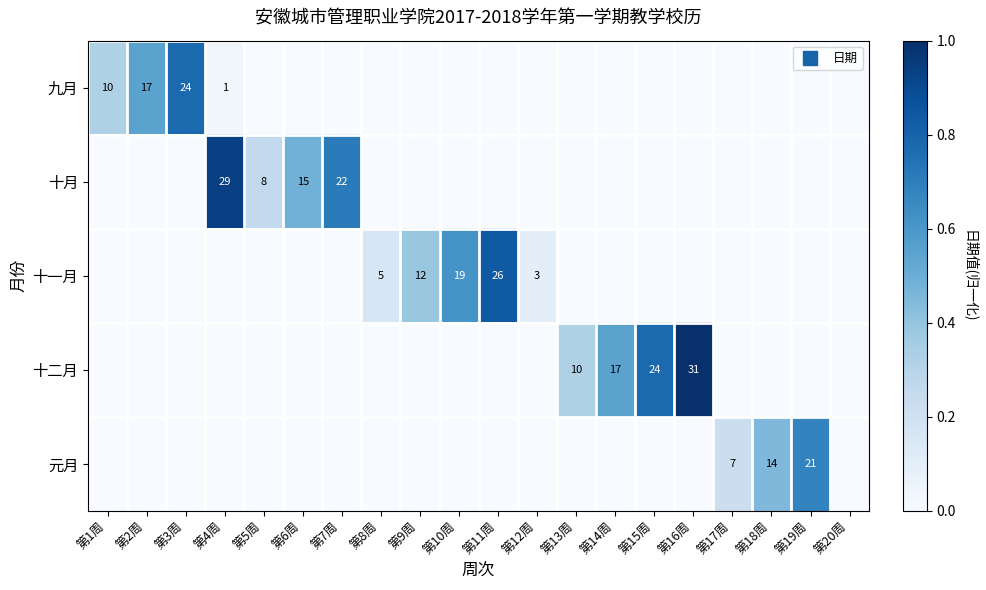

Is it true that 十二月 equals 0.0 at 第4周?

True